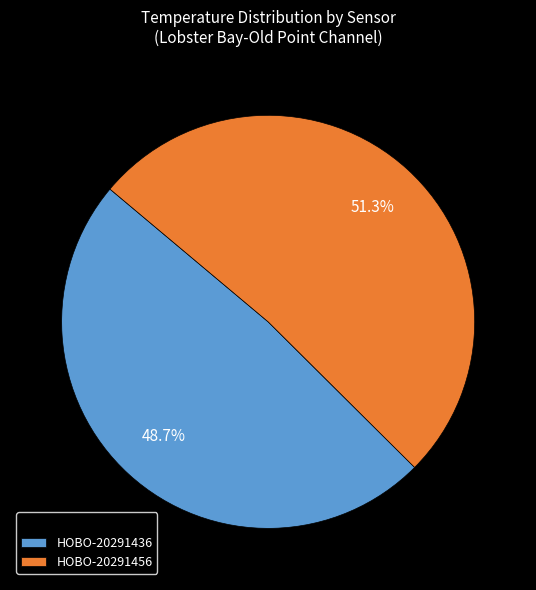

Is HOBO-20291436 the majority of the pie?

No